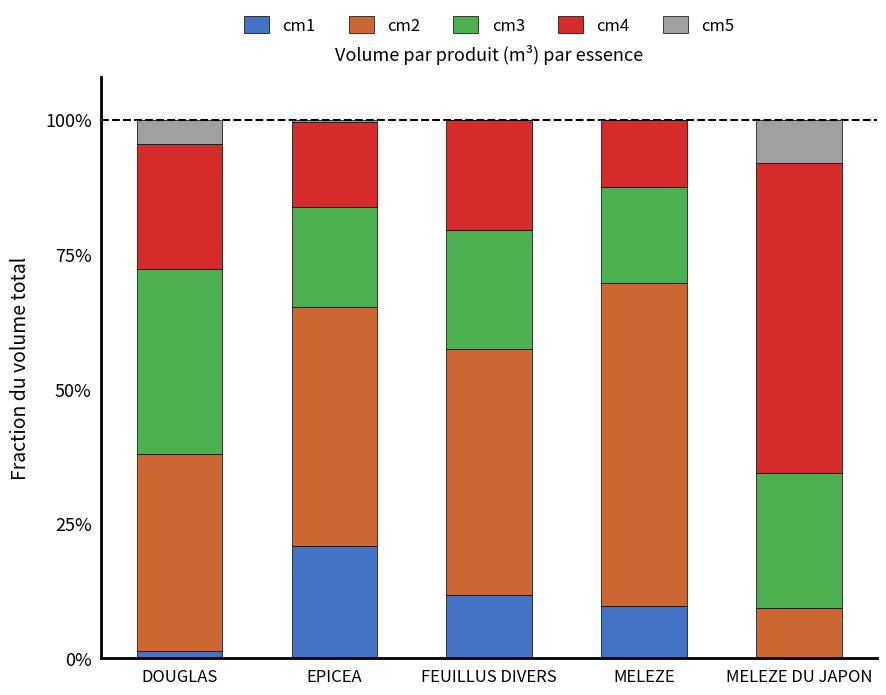

What are all the series names shown in the legend?

cm1, cm2, cm3, cm4, cm5